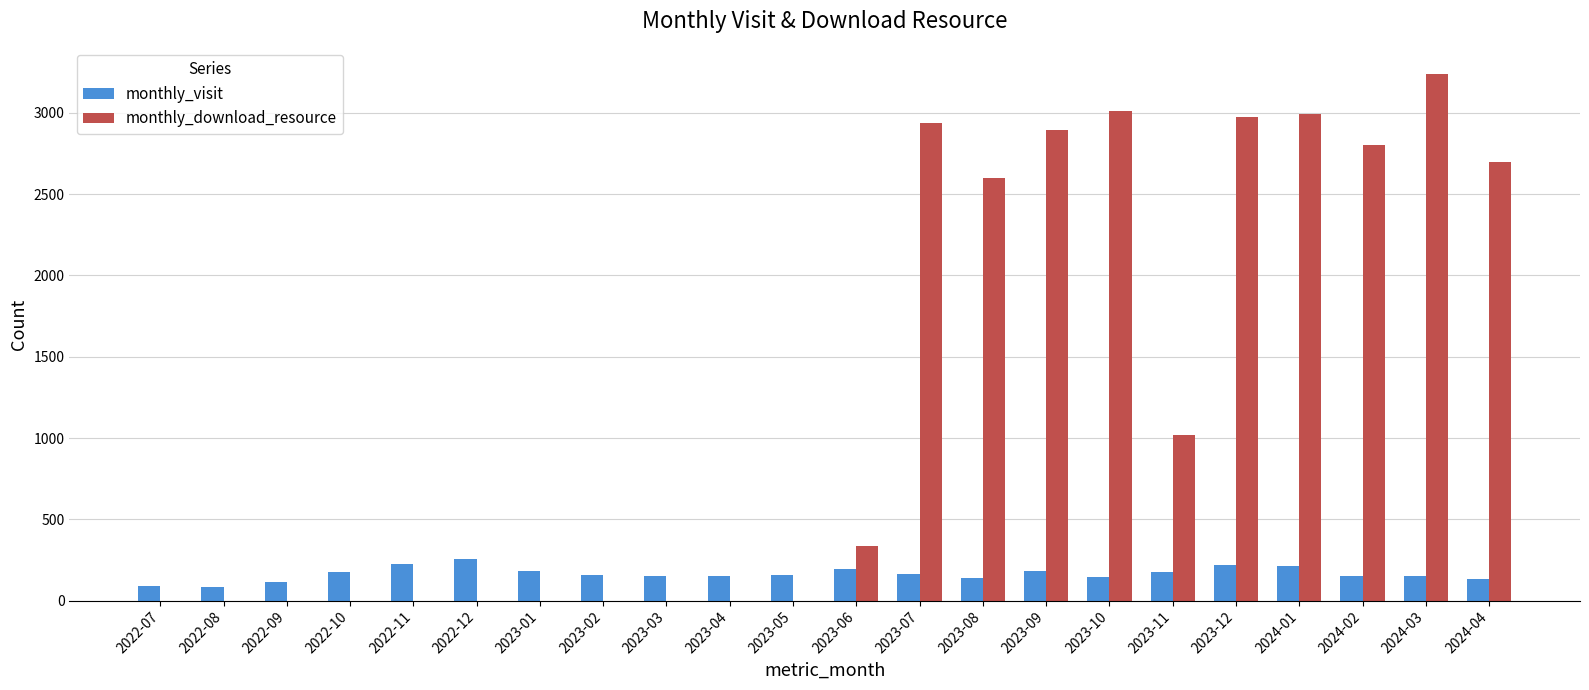

What is the total value across all series at 2023-10?

3153